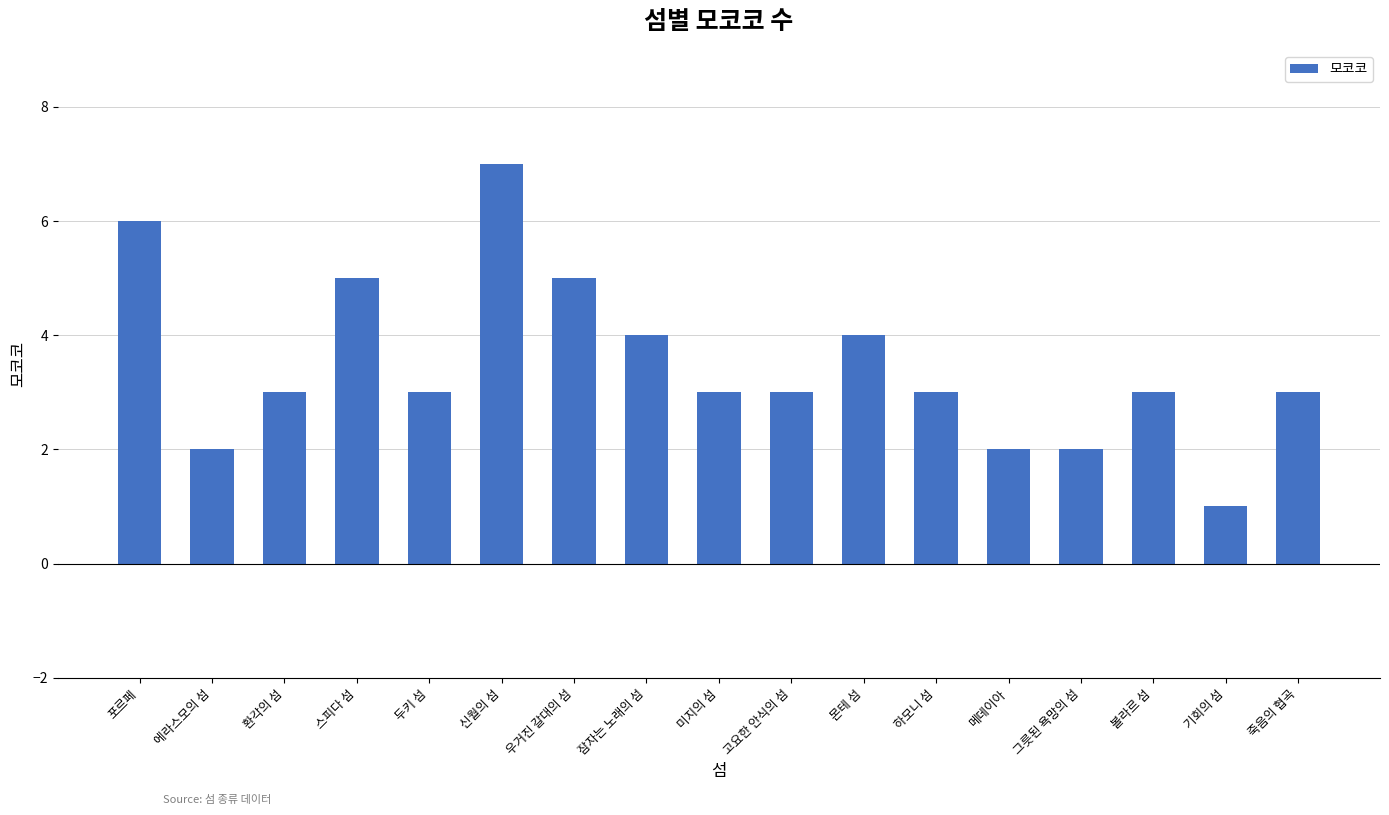

What is the difference between the second highest and second lowest values?

4